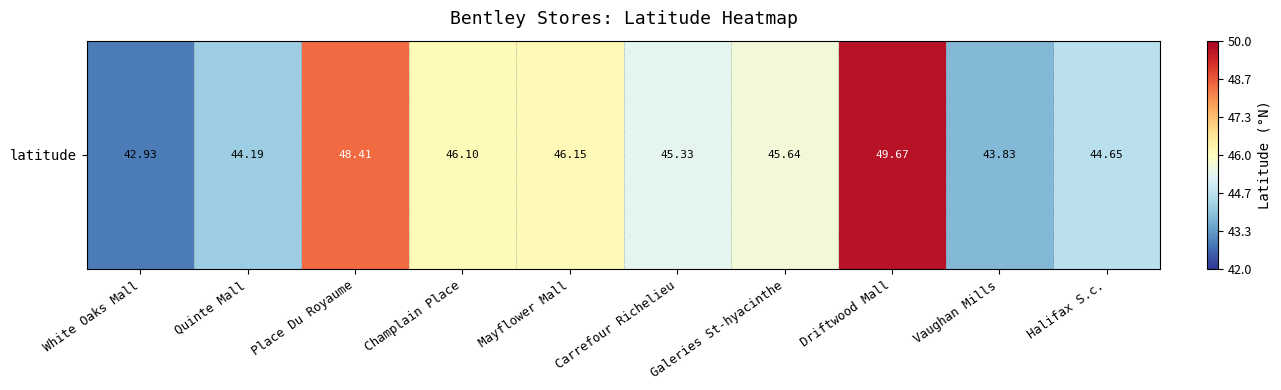

The value at Champlain Place is 72.0. True or false?

False